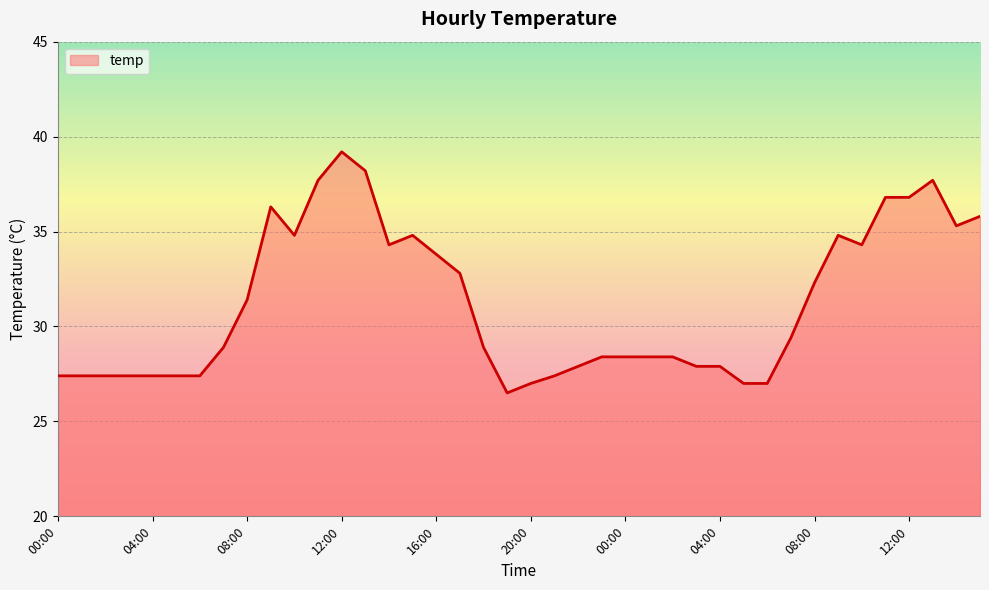

What is the difference between the maximum and minimum values?

12.7